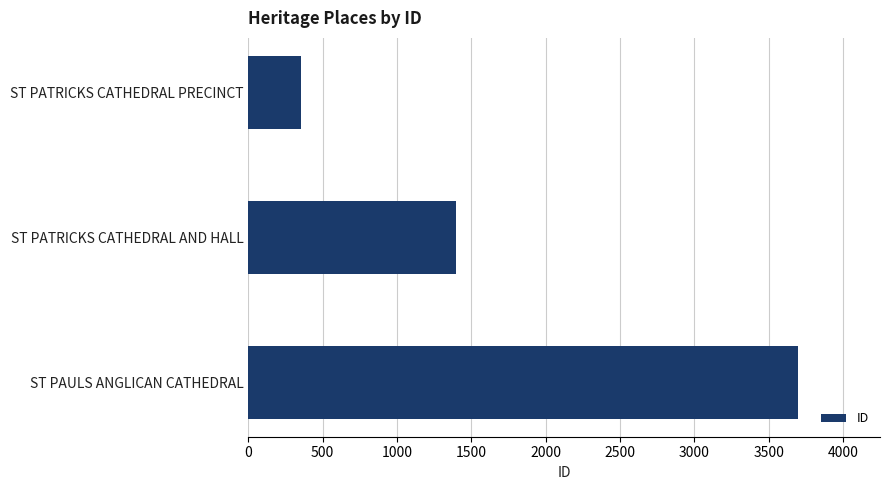

Does the chart contain any negative values?

No